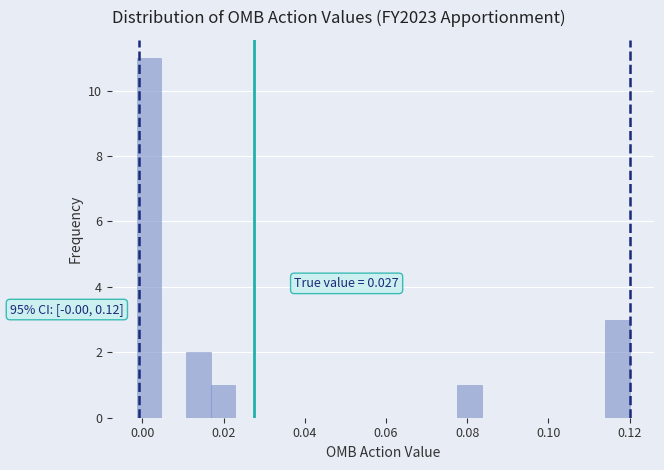

Read against the x-axis, roughly where is the centre of the tallest bar?

0.002